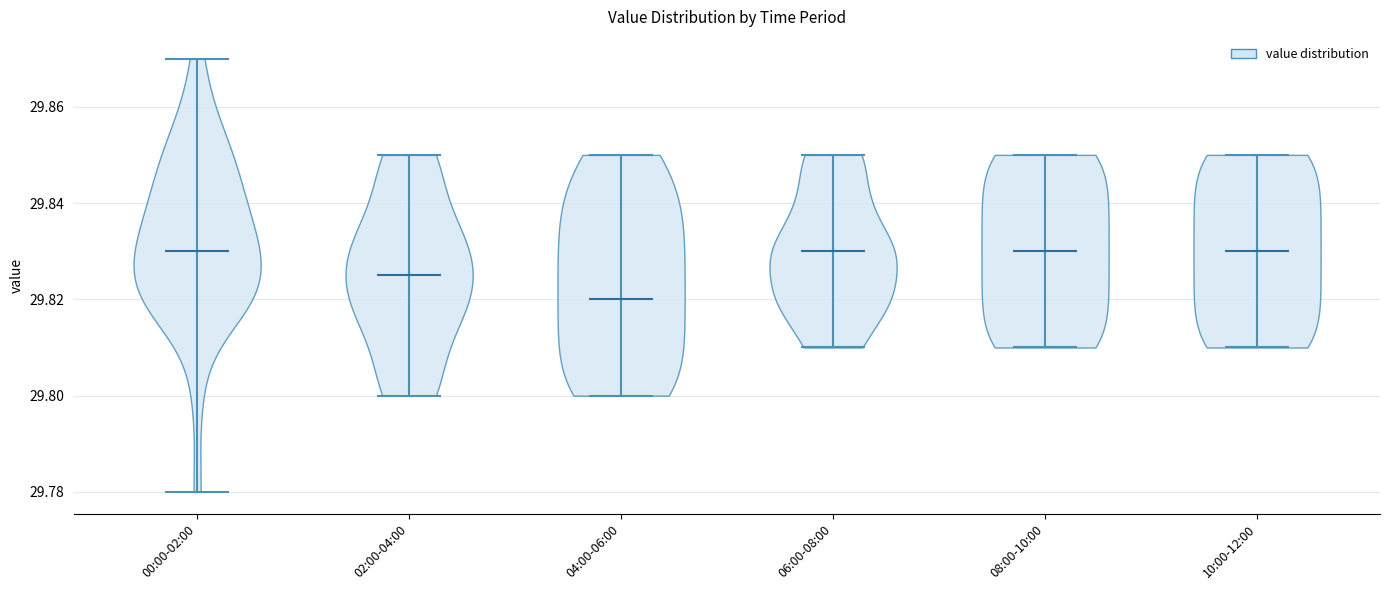

Reading left to right, read every violin against the y-axis: where its median line is, and the lowest and highest points it reaches. The values are not printed on the chart, so give them approximately, as read against the axis.

00:00-02:00: median line 29.830, lowest point 29.780, highest point 29.870
02:00-04:00: median line 29.826, lowest point 29.800, highest point 29.850
04:00-06:00: median line 29.820, lowest point 29.800, highest point 29.850
06:00-08:00: median line 29.830, lowest point 29.810, highest point 29.850
08:00-10:00: median line 29.830, lowest point 29.810, highest point 29.850
10:00-12:00: median line 29.830, lowest point 29.810, highest point 29.850